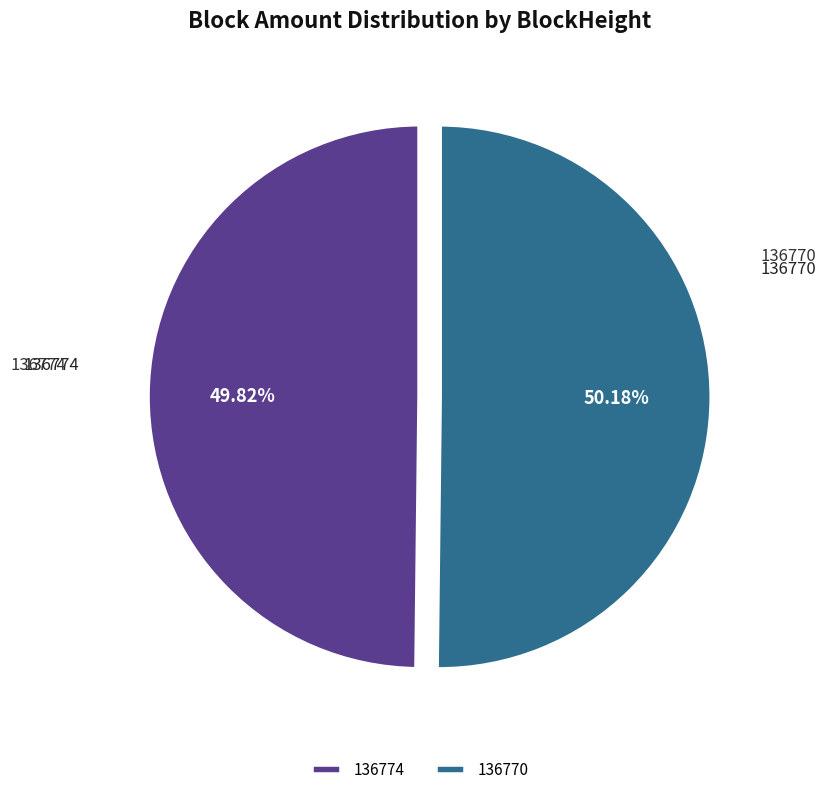

Approximately how many times larger is the value at 136770 compared to 136774?

1.0